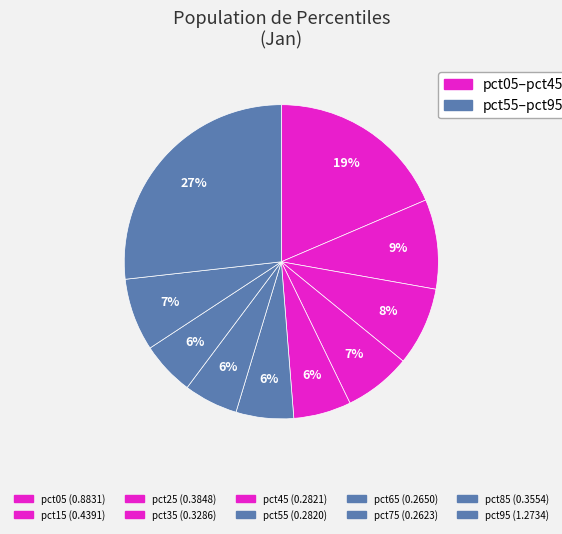

To the nearest percent, what percentage of the pie is pct75?

6%